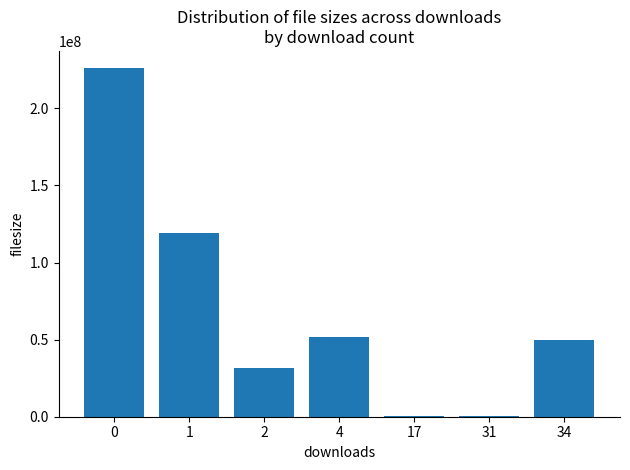

Is it true that the value at 4 is 51939185?

True